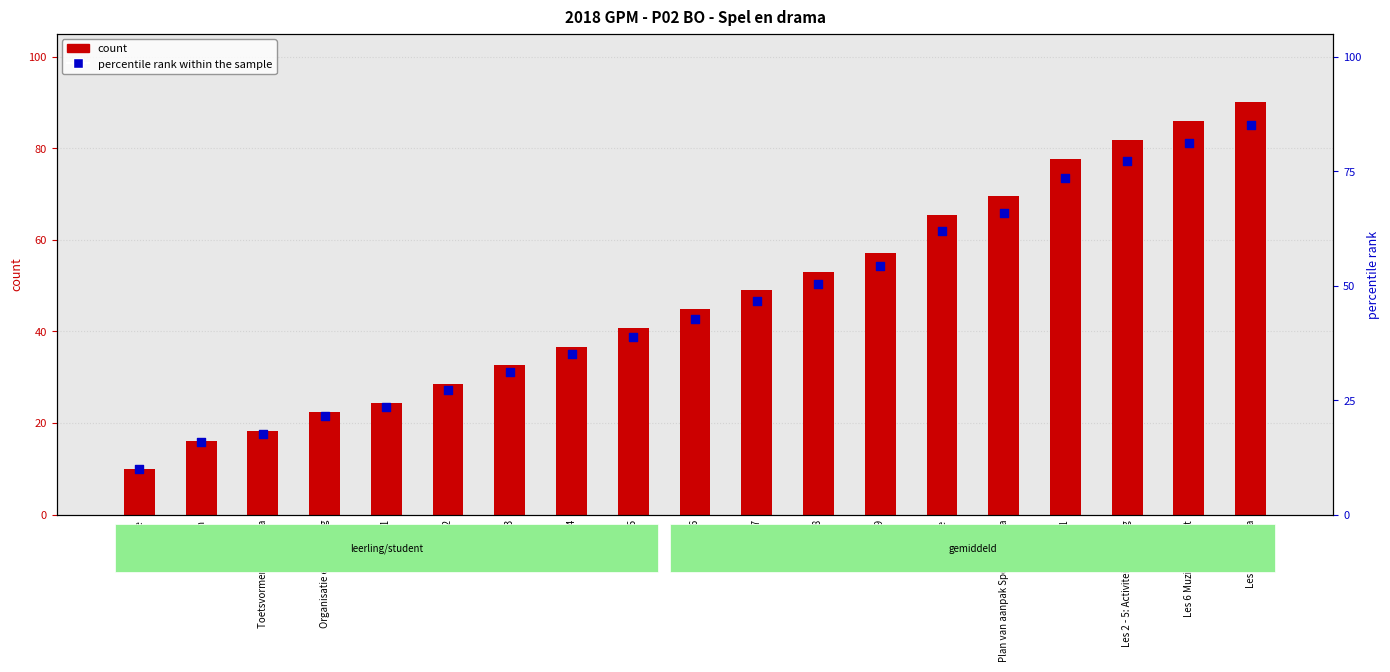

What is the total value across all series at Inspiratie?

127.3